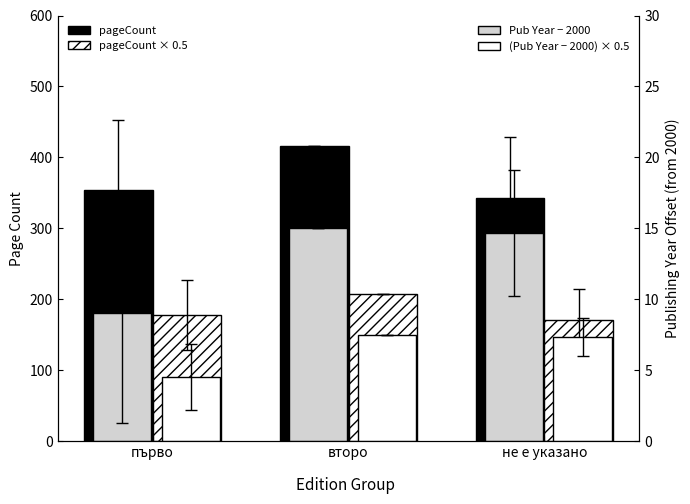

Reading left to right, what are all the values shown in this chart?

pageCount: 354.5	416.0	342.7
pageCount × 0.5: 177.2	208.0	171.3
Pub Year - 2000: 9.0	15.0	14.7
(Pub Year - 2000) × 0.5: 4.5	7.5	7.3